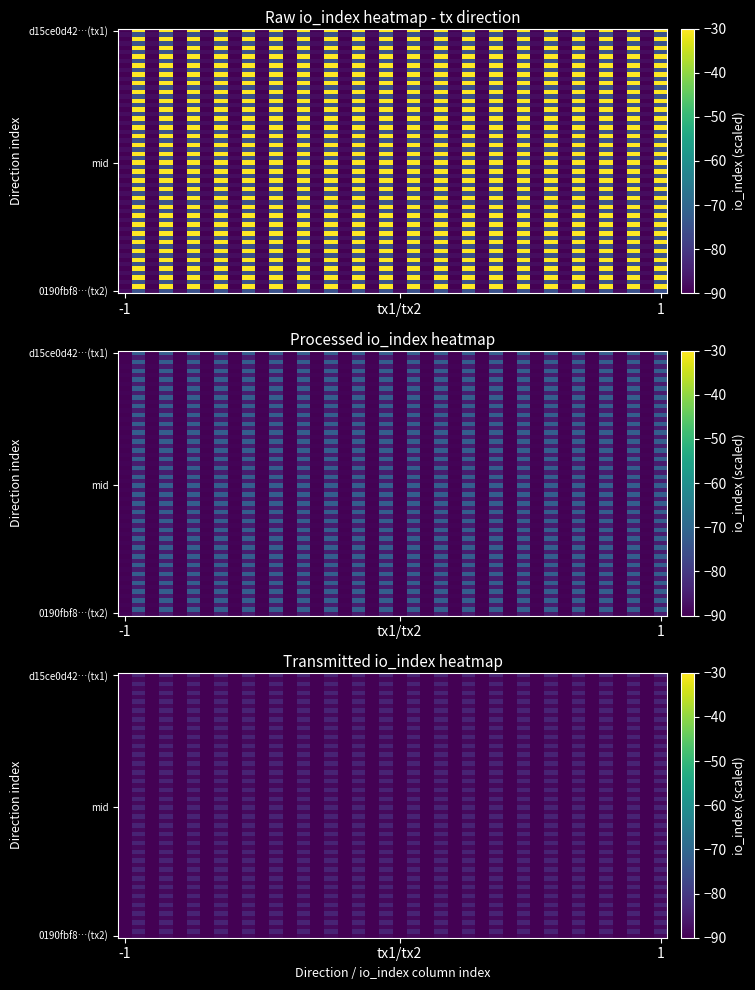

Is it true that 0190fbf8fc53c45029e234679ece3195d9d2a46 equals 10 at 1?

False